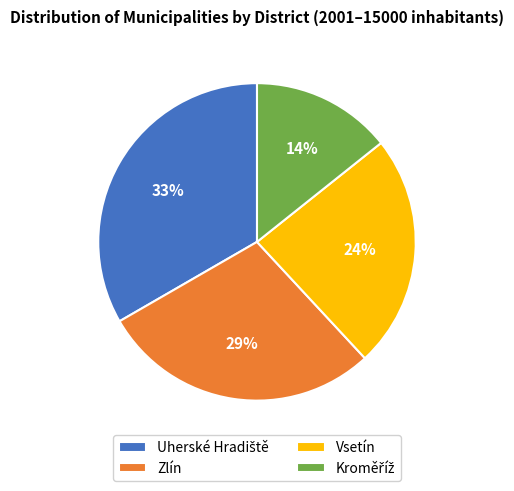

The Vsetín slice represents 34% of the pie. True or false?

False